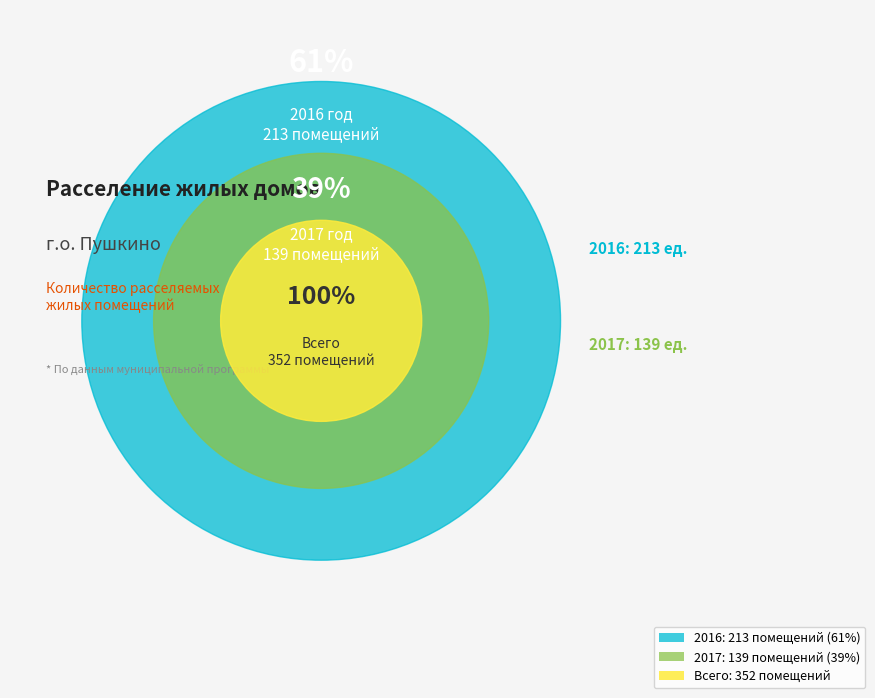

Is the sum of 2016 and 2017 greater than half?

Yes